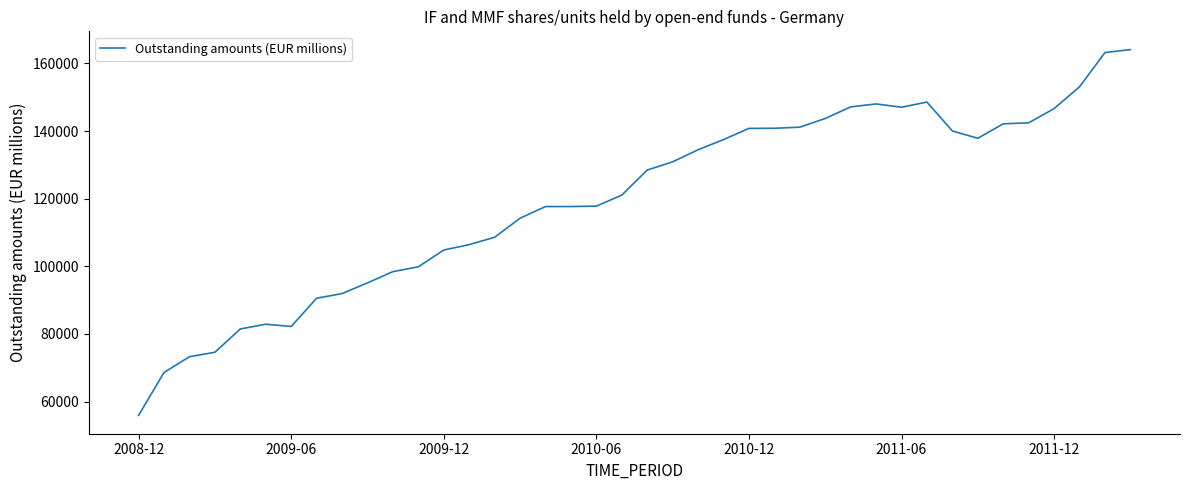

How many distinct data groups are displayed?

1